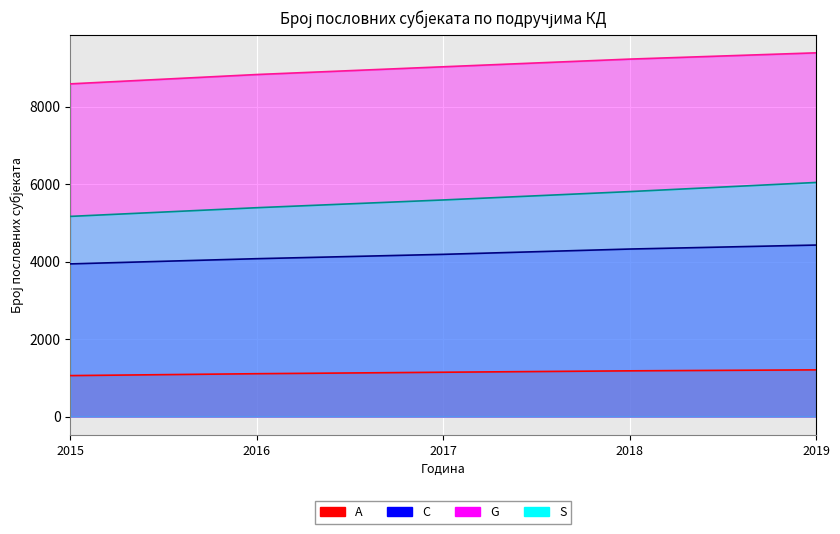

What is the smallest value displayed?

1057